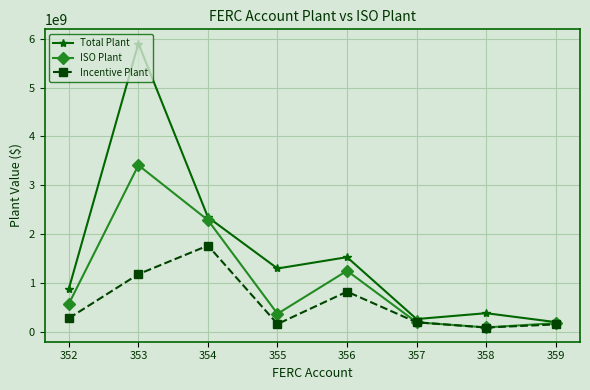

Rank the series by their maximum value, from highest to lowest.

Total Plant, ISO Plant, Incentive Plant